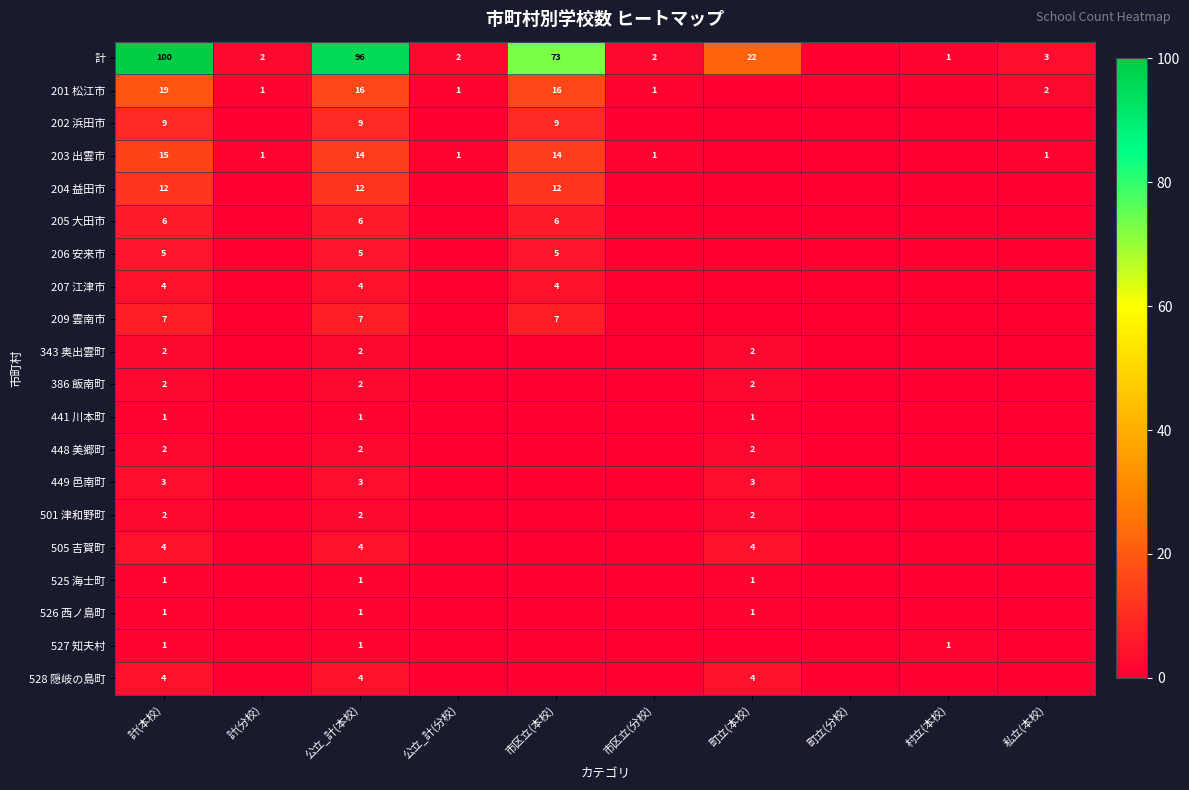

True or false: 201 松江市 has a value of 2 at 私立(本校).

True